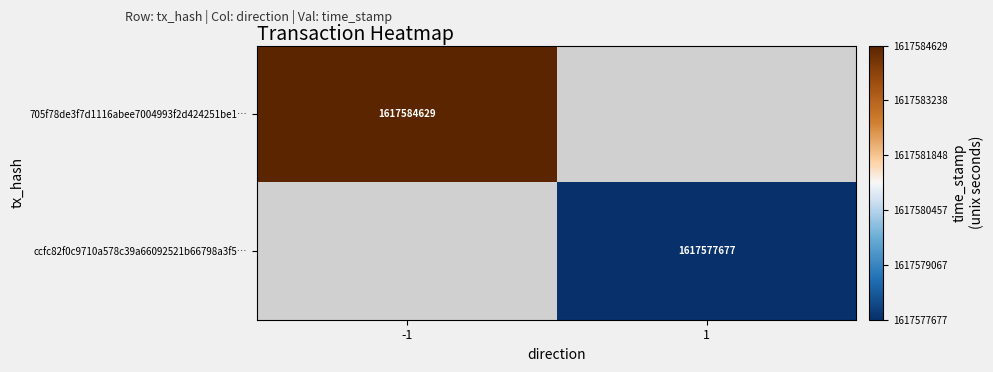

Is it true that 705f78de3f7d1116abee7004993f2d424251be1… equals 704193857 at -1?

False